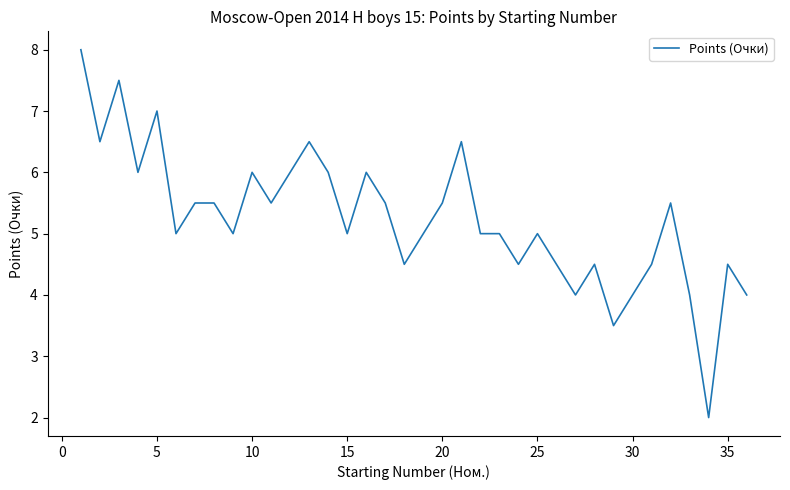

What is the minimum value shown in the chart?

2.0